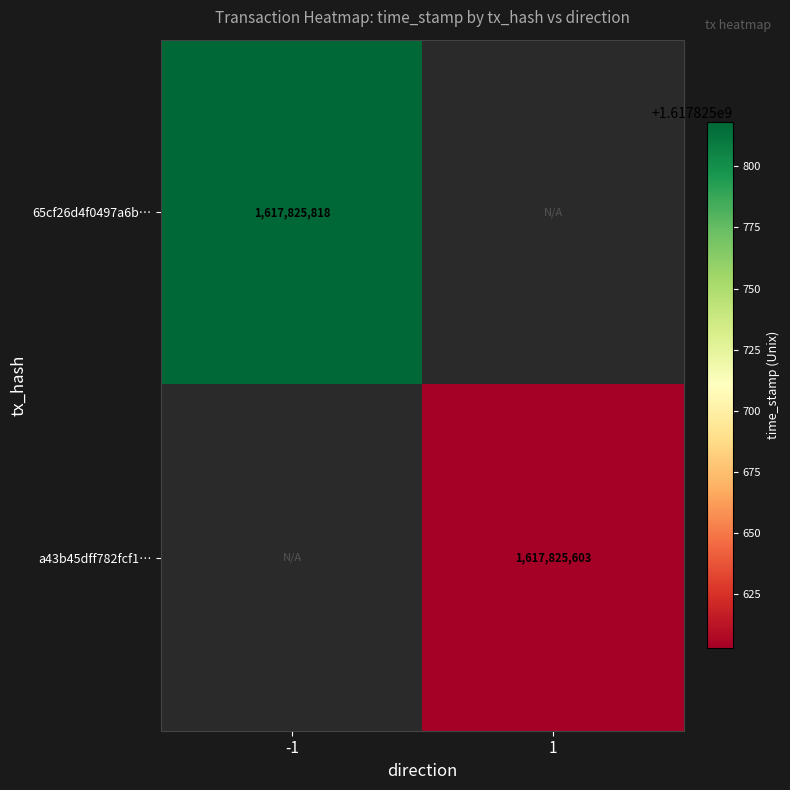

What is the maximum value shown in the chart?

1617825818